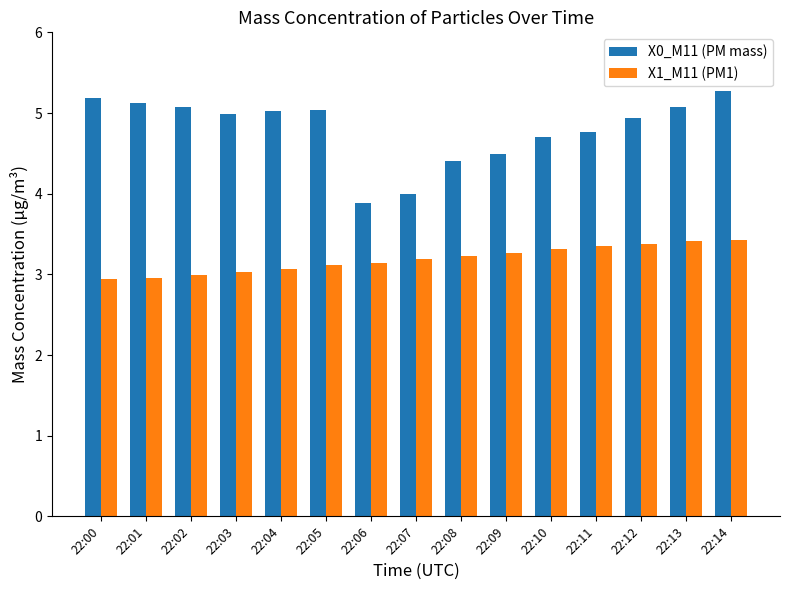

Are the bars grouped side by side (vs. stacked)?

Yes